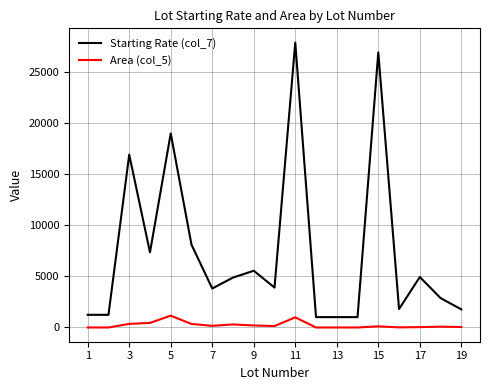

Which series has the widest spread of values?

Starting Rate (col_7)